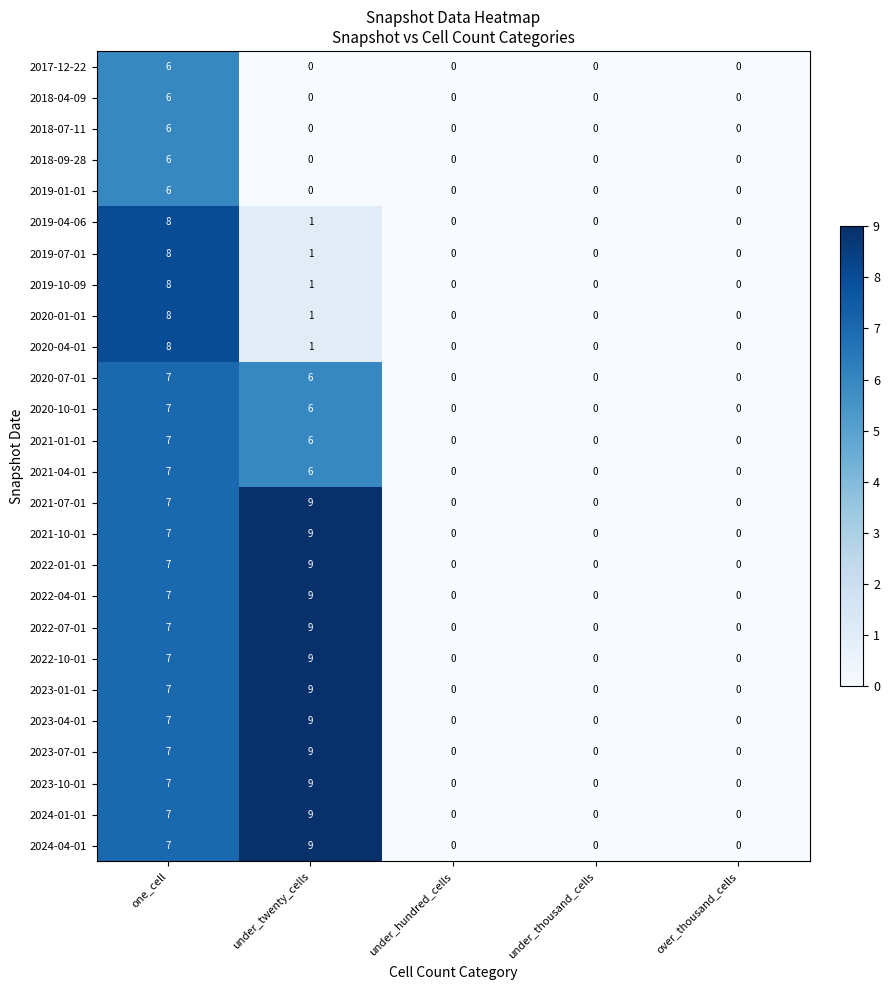

What is the sum of all 2022-07-01 values?

16